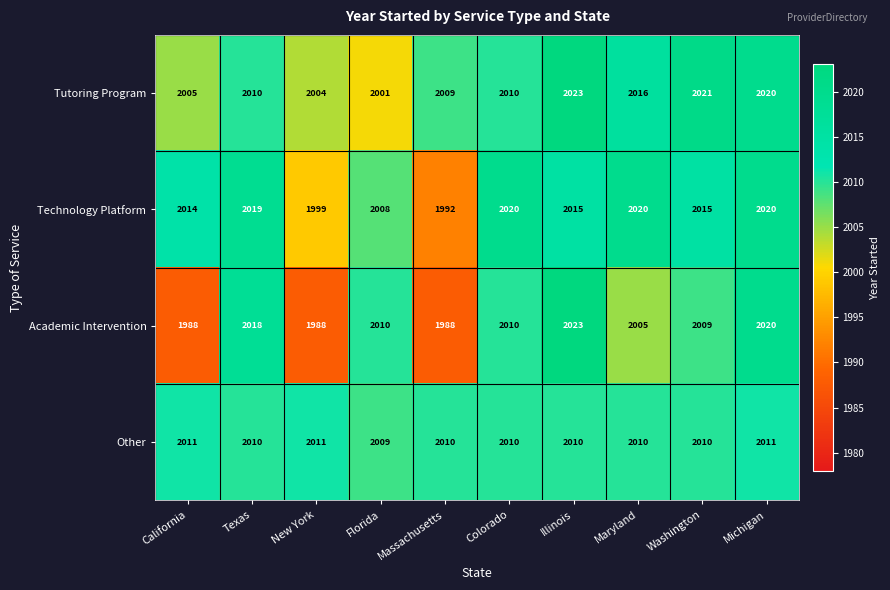

Which series changed the most between New York and Illinois?

Academic Intervention